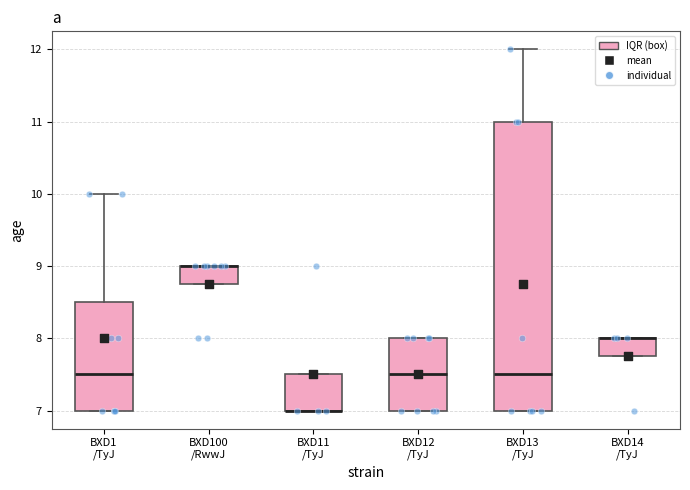

Reading left to right, read every box against the y-axis: the position of its median line, the range the box covers, and the ends of its whiskers. The values are not printed on the chart, so give them approximately, as read against the axis.

BXD1 /TyJ: median 7.5, box 7.0 to 8.5, whiskers 7.0 to 10.0
BXD100 /RwwJ: median 9.0 (drawn on the box's upper edge), box 8.8 to 9.0, whiskers 8.8 to 9.0
BXD11 /TyJ: median 7.0 (drawn on the box's lower edge), box 7.0 to 7.5, whiskers 7.0 to 7.5
BXD12 /TyJ: median 7.5, box 7.0 to 8.0, whiskers 7.0 to 8.0
BXD13 /TyJ: median 7.5, box 7.0 to 11.0, whiskers 7.0 to 12.0
BXD14 /TyJ: median 8.0 (drawn on the box's upper edge), box 7.8 to 8.0, whiskers 7.8 to 8.0